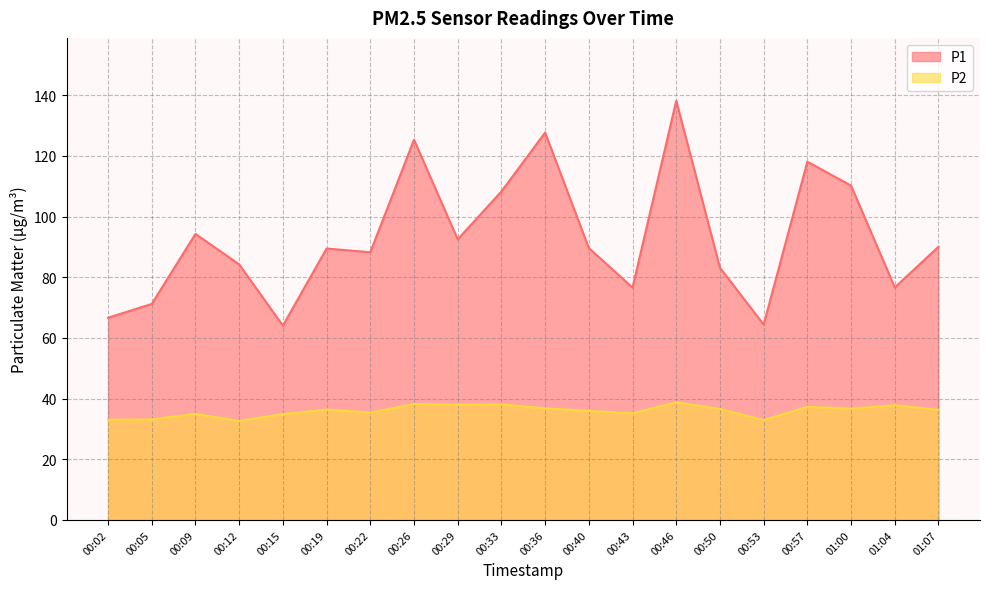

What is the approximate value of P1 at 00:33?

108.3